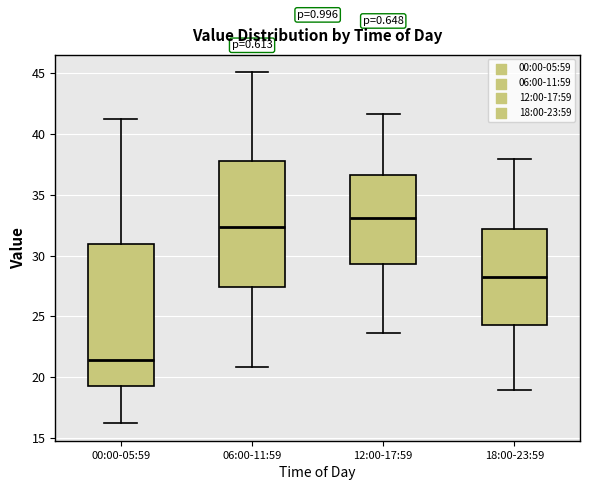

Reading left to right, transcribe this box plot: for each box, give where its median line is, the range the box spans, and where its two whiskers end, as read against the y-axis. The values are not printed on the chart, so give them approximately, as read against the axis.

00:00-05:59: median 21.5, box 19.0 to 31.0, whiskers 16.0 to 41.0
06:00-11:59: median 32.5, box 27.5 to 38.0, whiskers 21.0 to 45.0
12:00-17:59: median 33.0, box 29.5 to 36.5, whiskers 23.5 to 41.5
18:00-23:59: median 28.0, box 24.5 to 32.0, whiskers 19.0 to 38.0